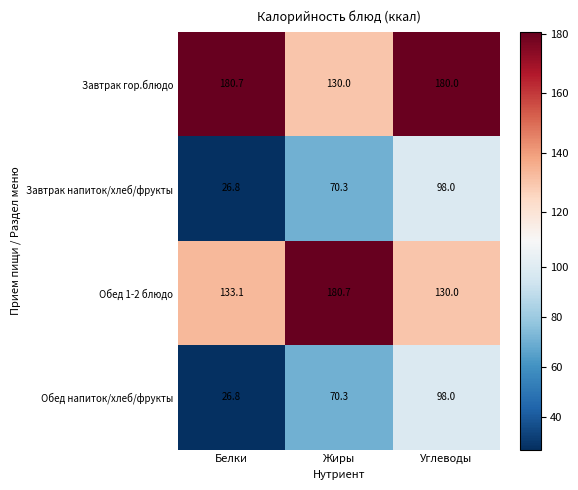

What is the minimum value shown in the chart?

26.8